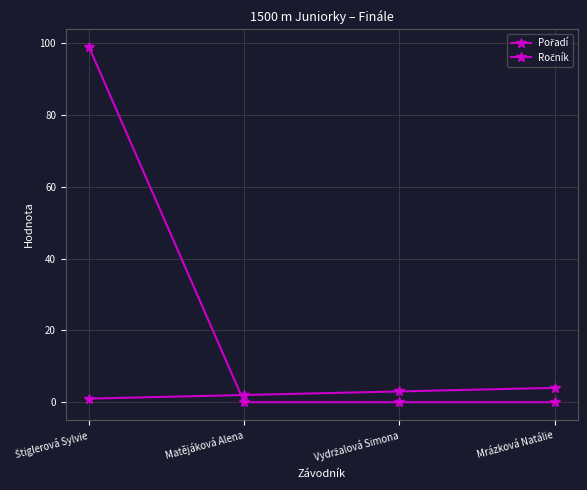

Does the chart have visible grid lines?

Yes